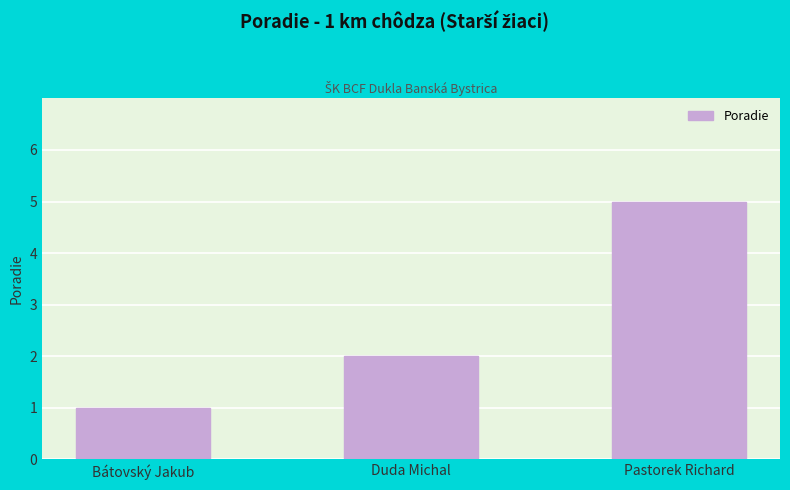

What is the label of the 3rd bar from the right?

Bátovský Jakub